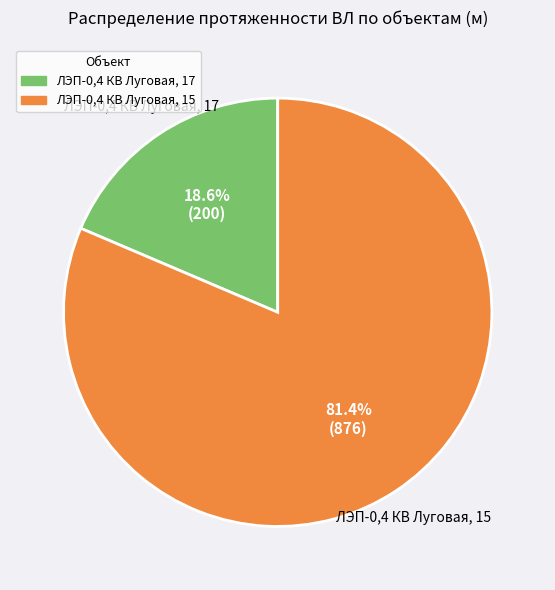

Is there a majority slice in this chart?

Yes